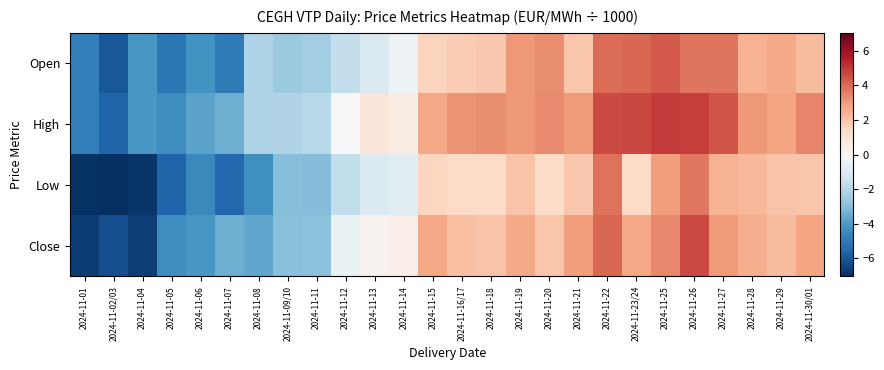

How many distinct data groups are displayed?

4